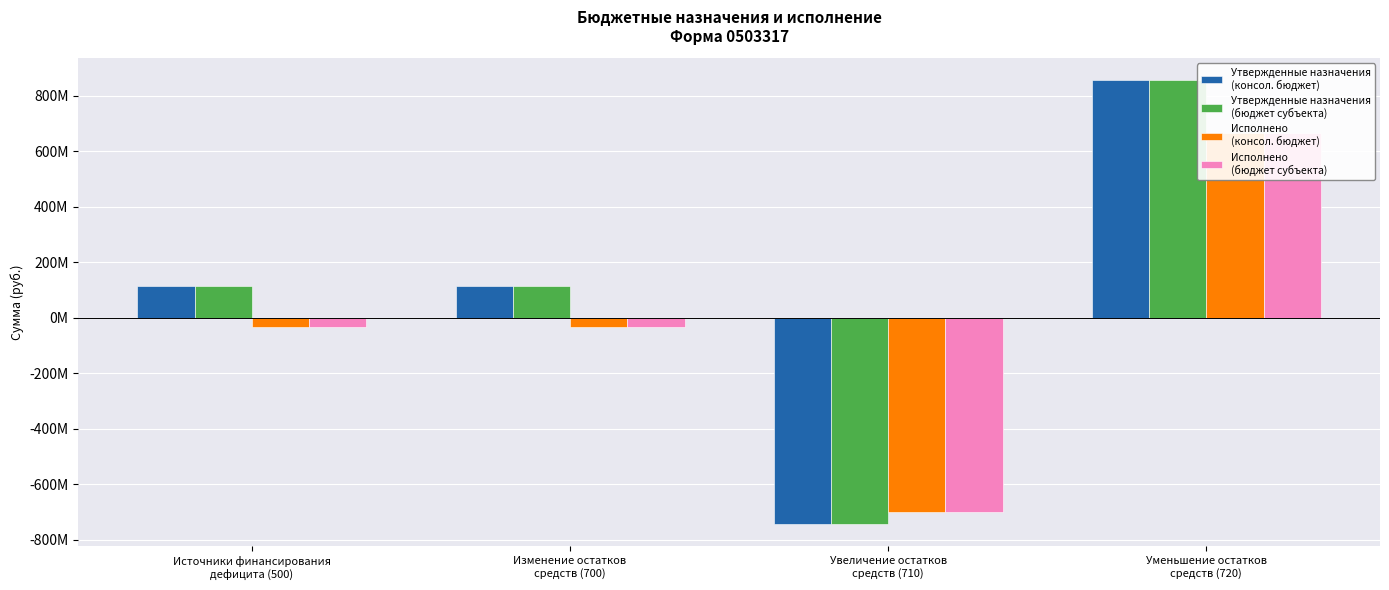

What value does the Исполнено
(консол. бюджет) series have at Уменьшение остатков
средств (720)?

667499587.6